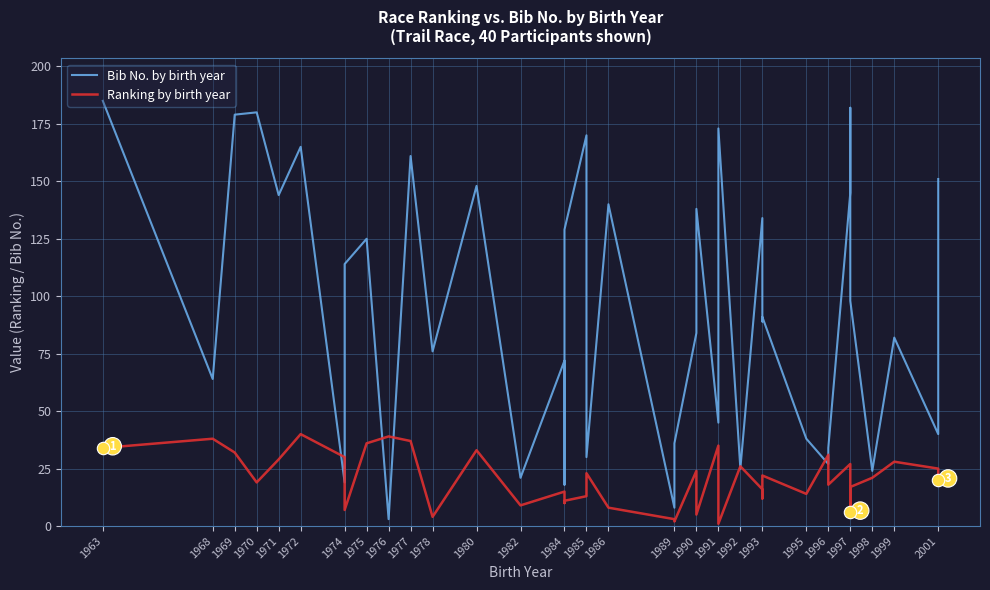

At which category is the sum across all series the highest?

1963